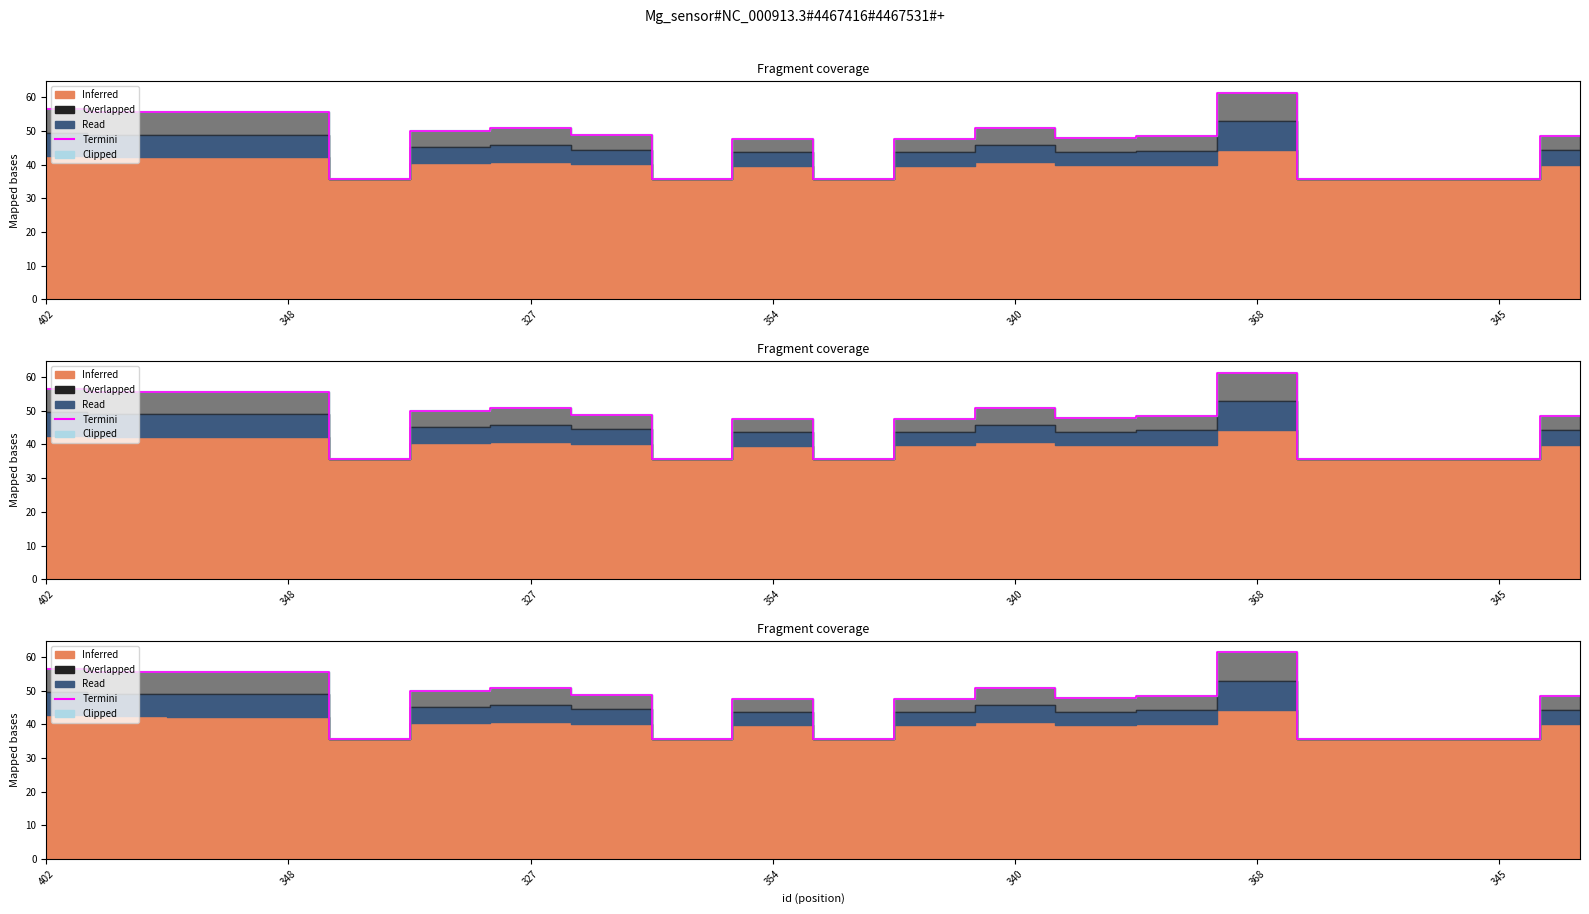

Which has a higher value, 11 or 345?

345